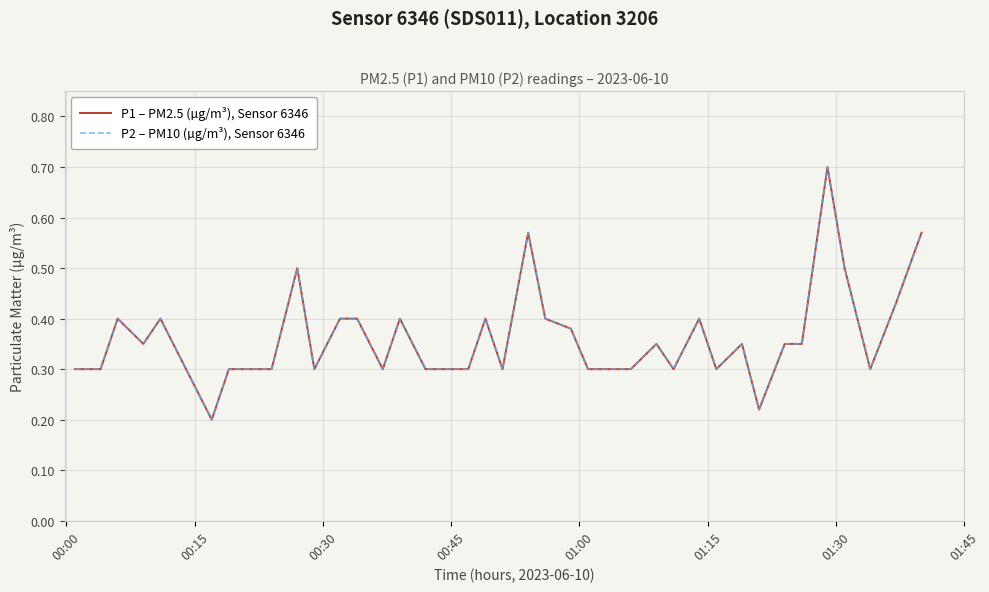

Is this an area chart (filled region under the line)?

No